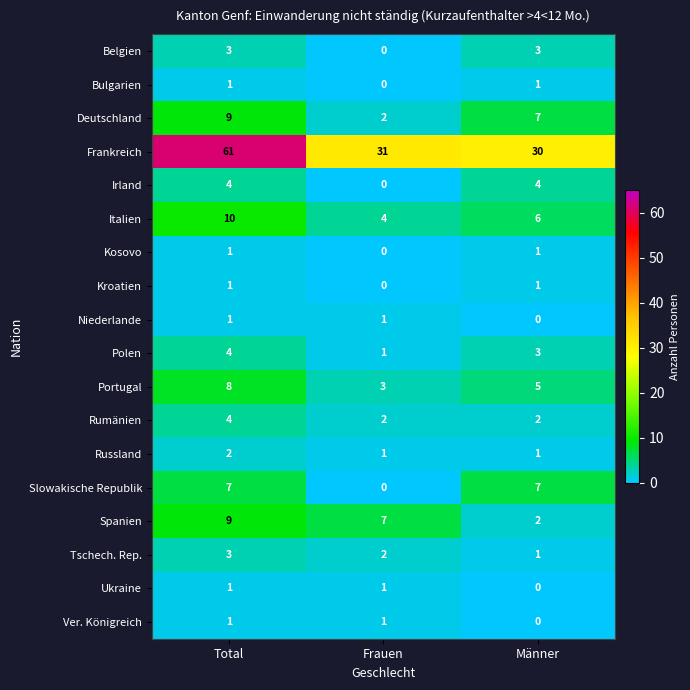

The Deutschland series shows 12 at Männer. True or false?

False